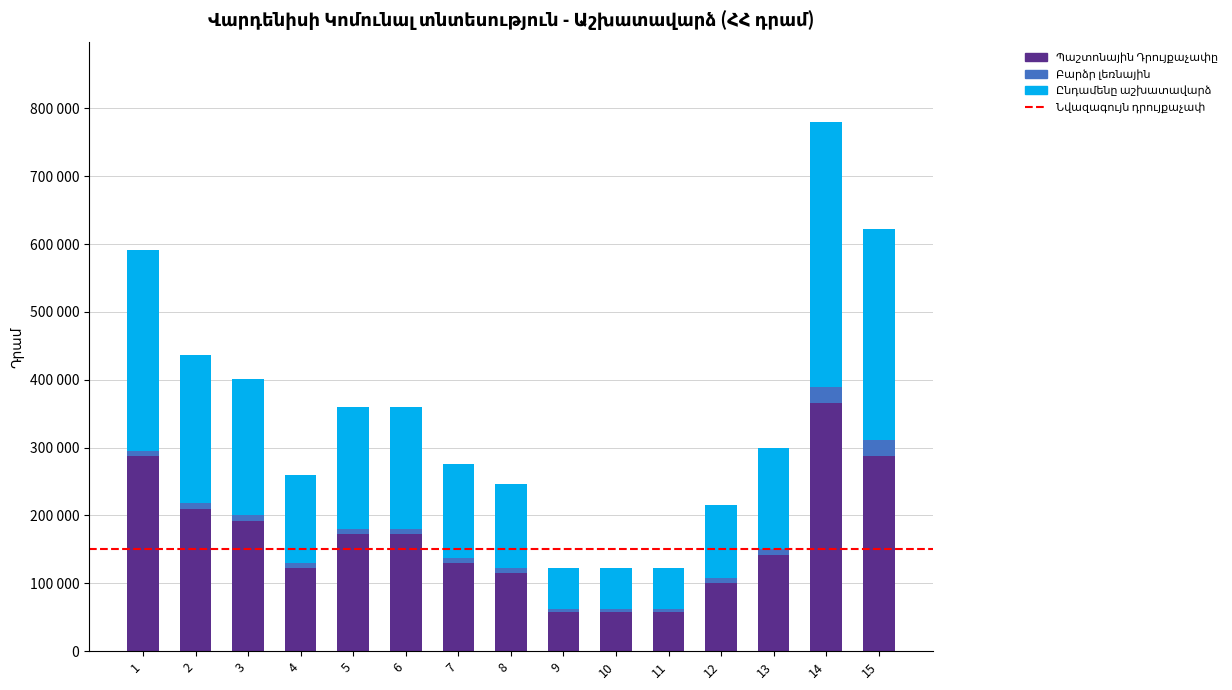

Are the bars horizontal?

No